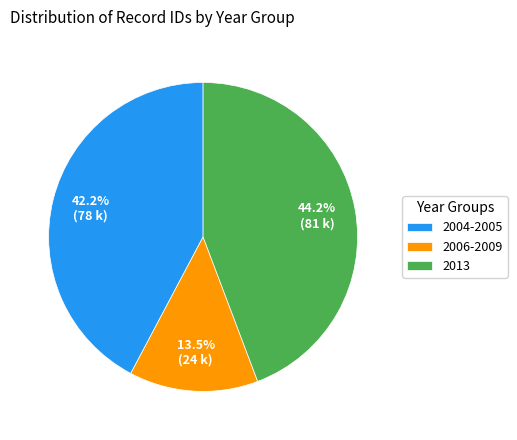

What is the largest slice in the pie chart?

2013